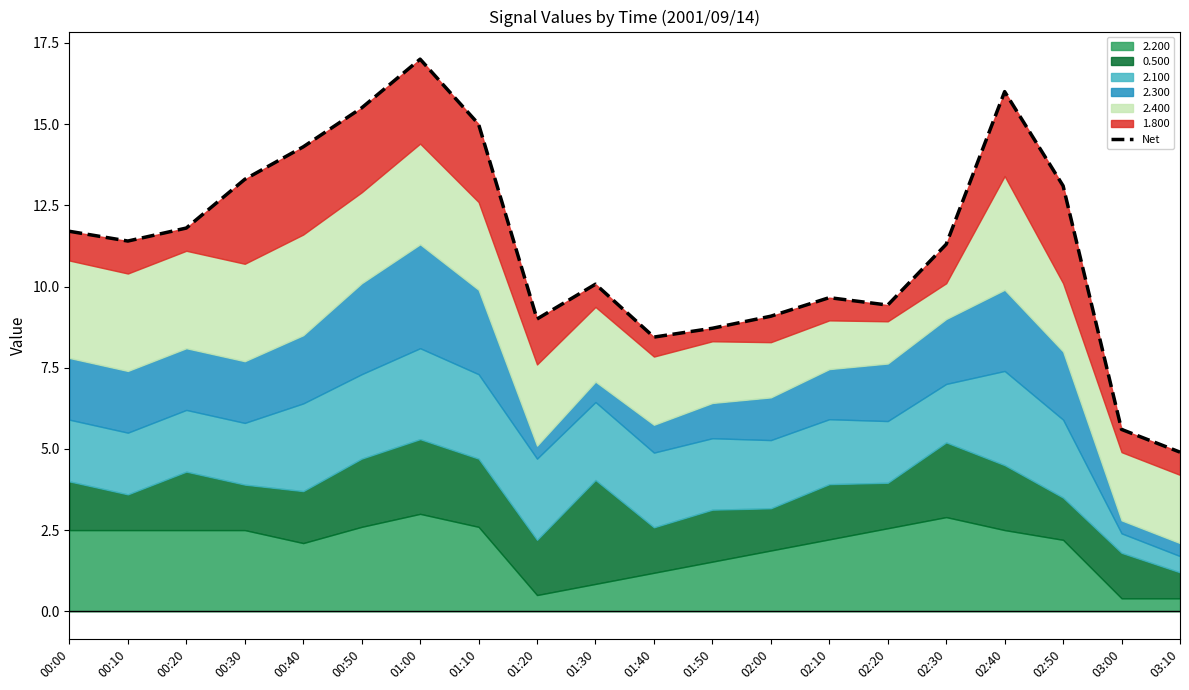

Where is the first local minimum?

00:10